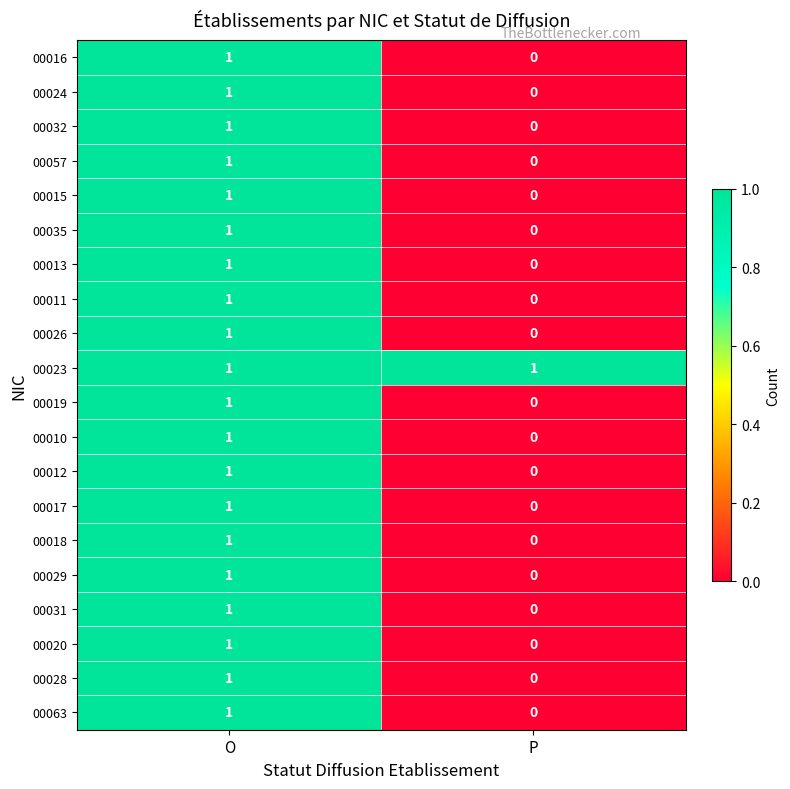

At which label is 00012 closest to 0?

P